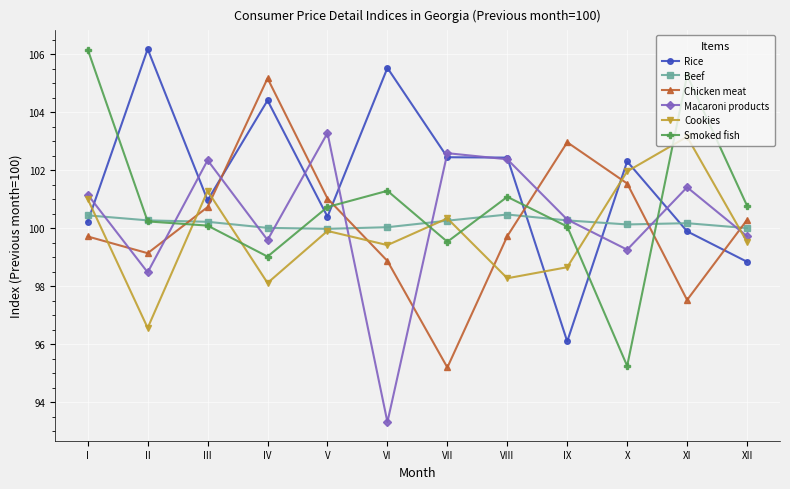

What value does the Smoked fish series have at I?

106.2